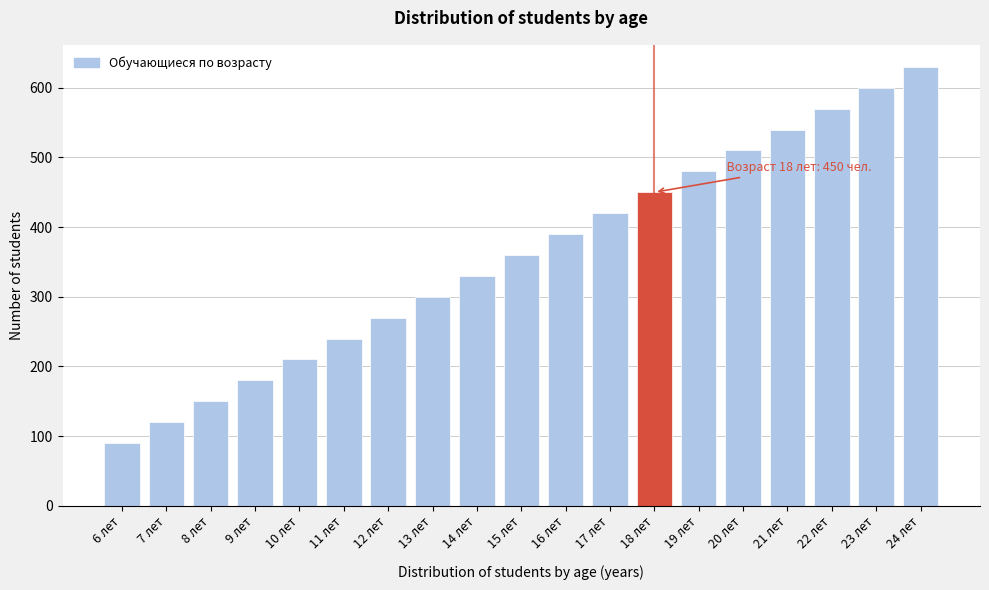

Reading left to right, transcribe all the data shown in this chart.

90	120	150	180	210	240	270	300	330	360	390	420	450	480	510	540	570	600	630